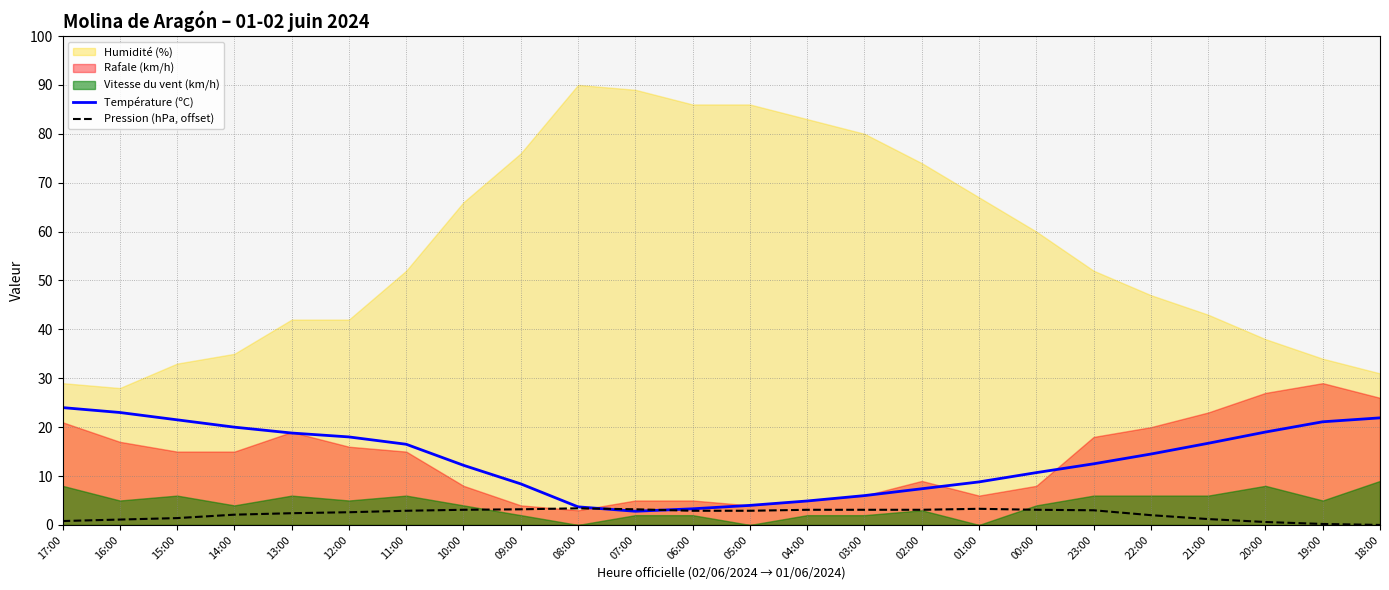

What is the average value of the Température (ºC) series?

13.3